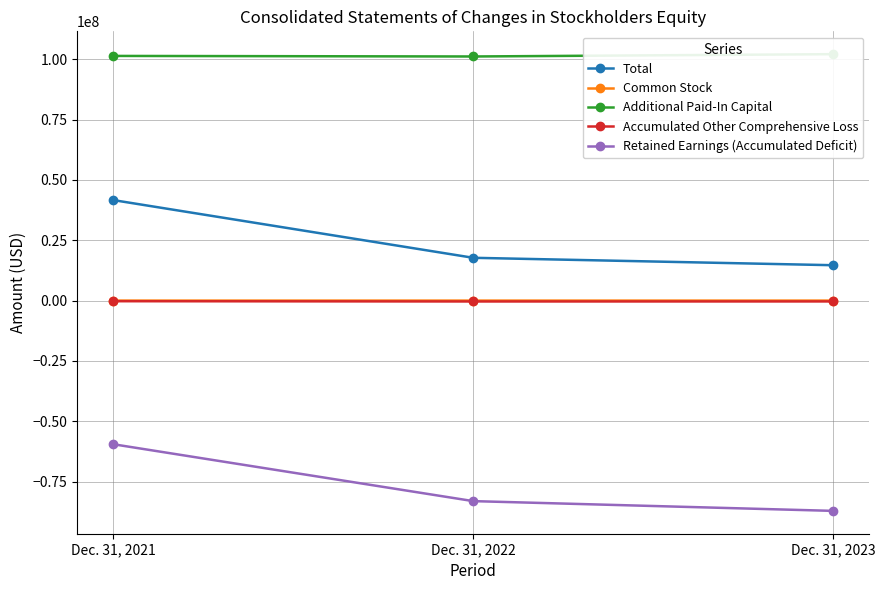

What is the value of the Additional Paid-In Capital point at the 2nd from the left?

101194185